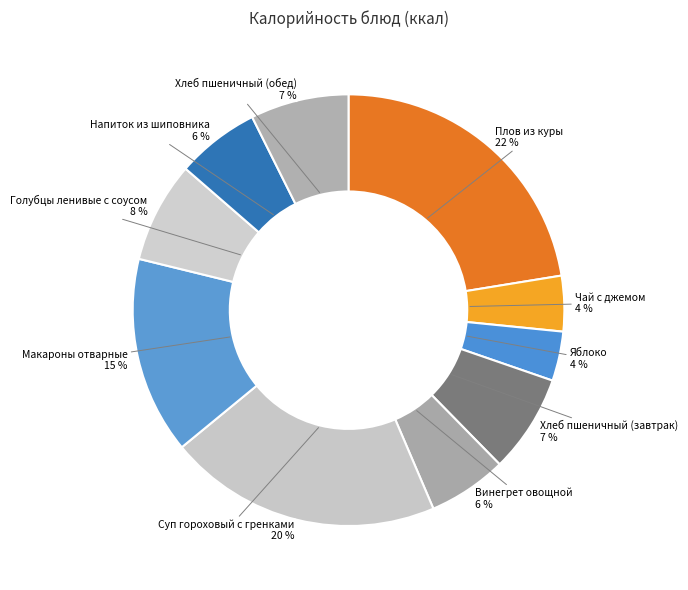

Is it true that Голубцы ленивые с соусом is 8% of the pie?

True